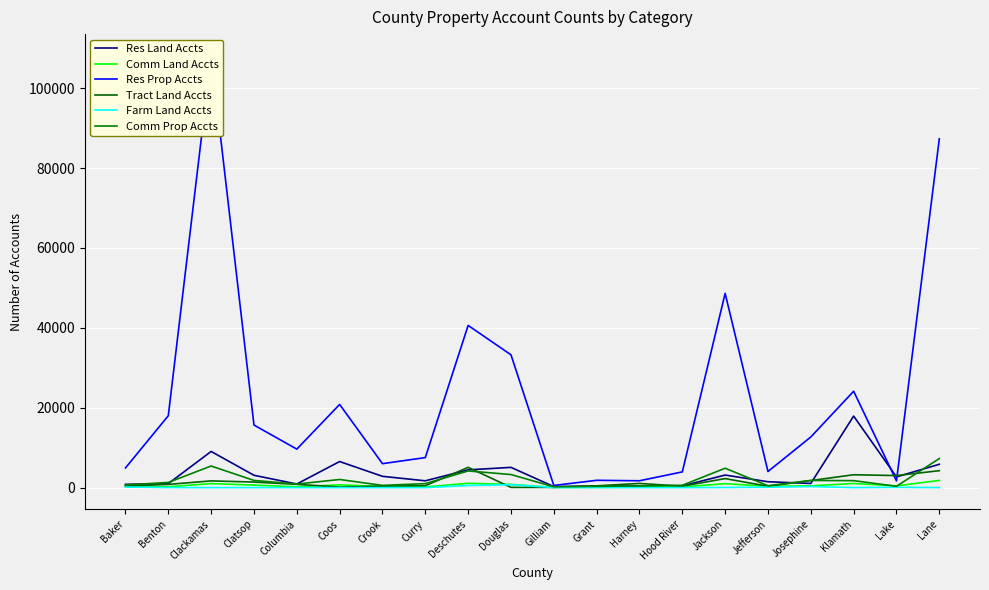

What is the difference between the second highest and second lowest values in the Tract Land Accts series?

4178